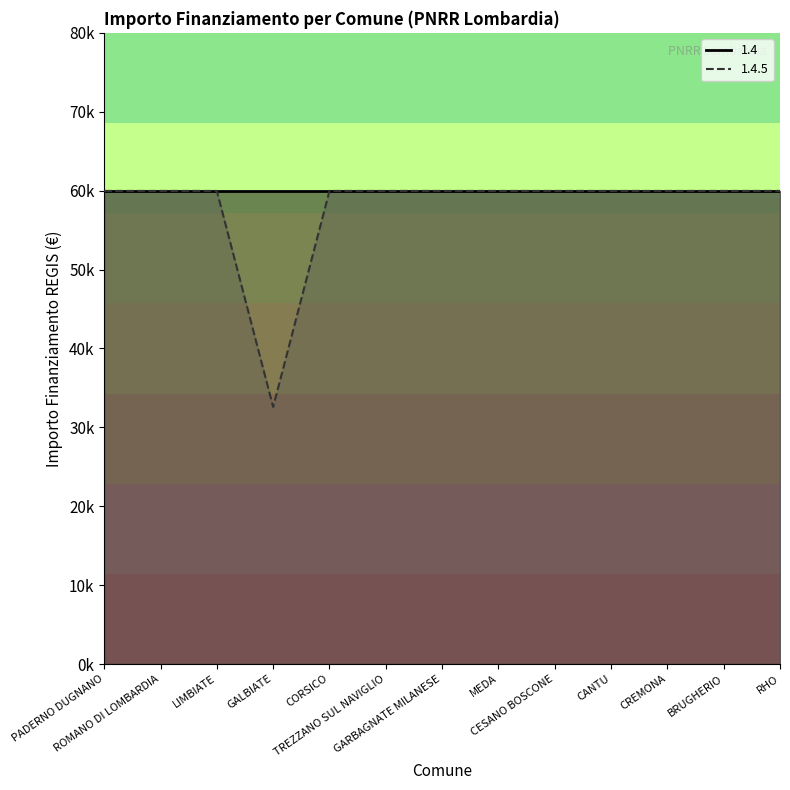

Rank the categories by 1.4 (line) value from lowest to highest.

PADERNO DUGNANO, ROMANO DI LOMBARDIA, LIMBIATE, GALBIATE, CORSICO, TREZZANO SUL NAVIGLIO, GARBAGNATE MILANESE, MEDA, CESANO BOSCONE, CANTU, CREMONA, BRUGHERIO, RHO